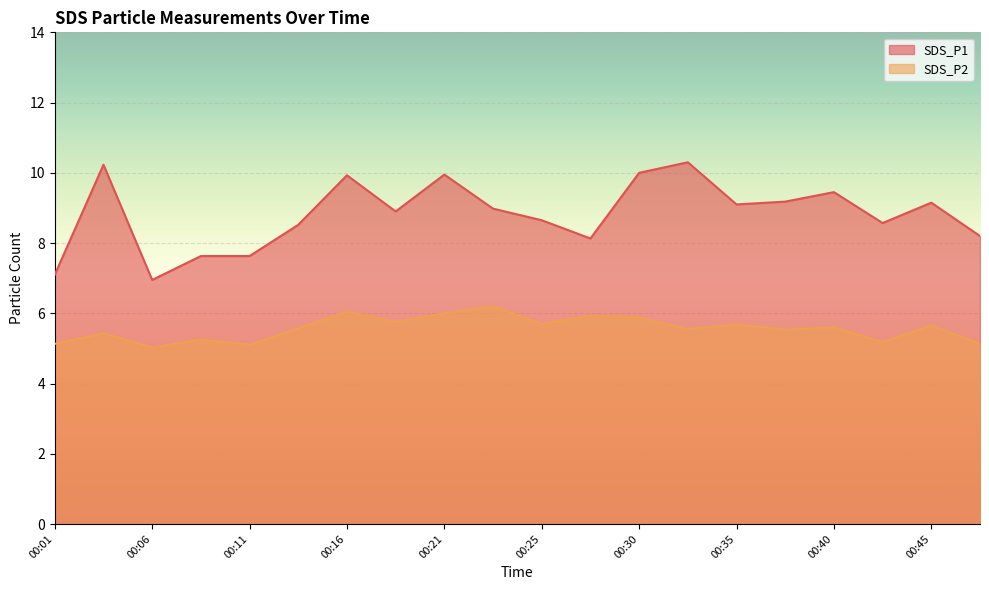

At which label is SDS_P1 closest to 8?

00:28